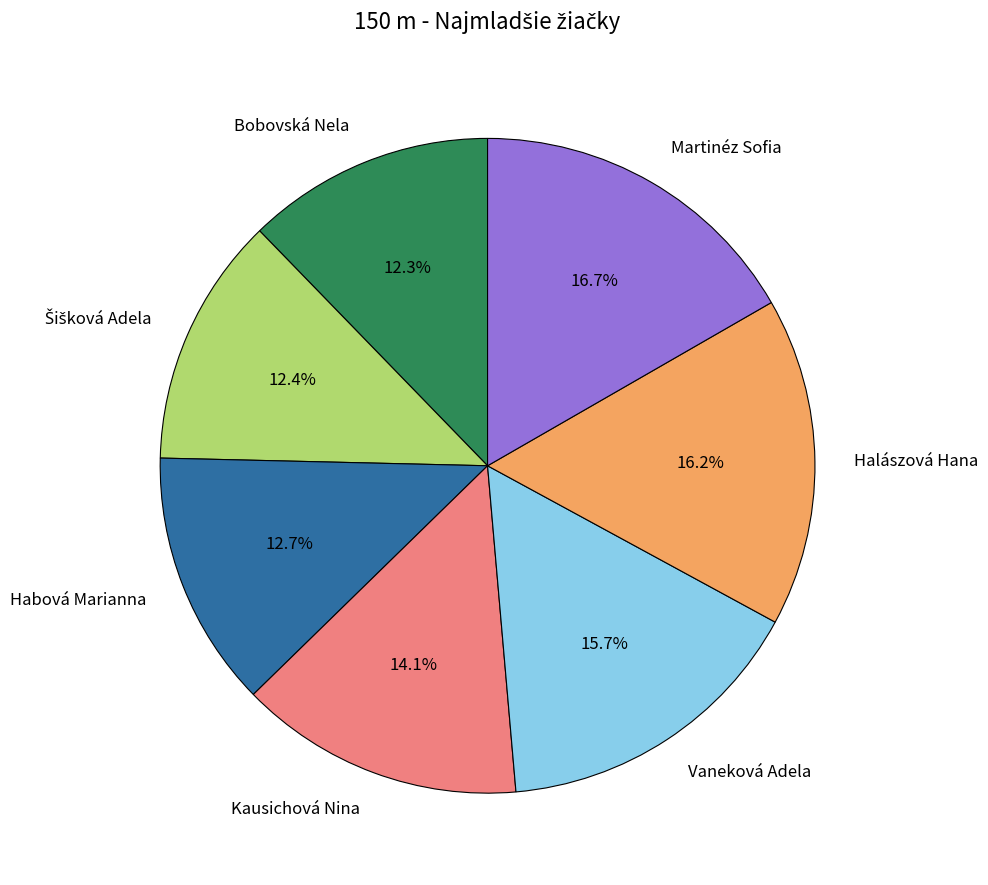

Does Kausichová Nina account for over 50% of the chart?

No